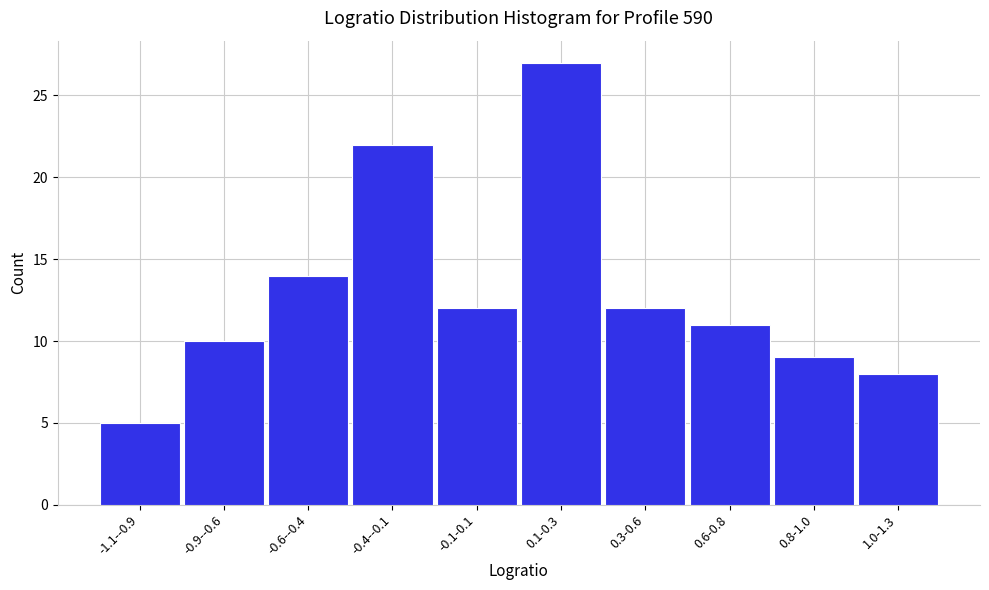

Reading right to left, transcribe all the data shown in this chart.

1.0-1.3=8	0.8-1.0=9	0.6-0.8=11	0.3-0.6=12	0.1-0.3=27	-0.1-0.1=12	-0.4--0.1=22	-0.6--0.4=14	-0.9--0.6=10	-1.1--0.9=5